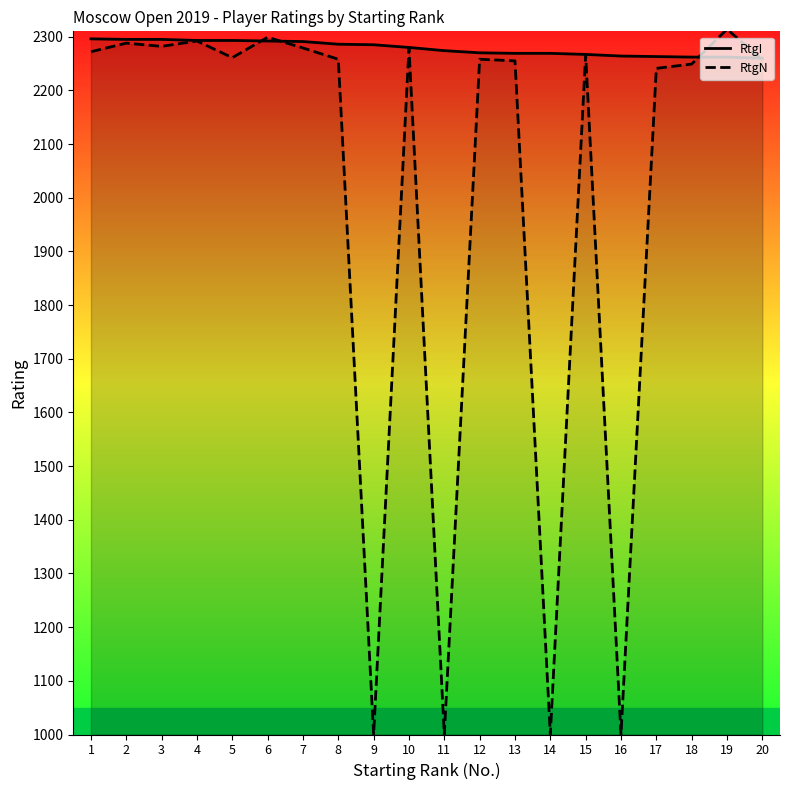

Rank the categories by RtgN value from lowest to highest.

9, 11, 14, 16, 17, 18, 13, 20, 8, 12, 5, 15, 1, 7, 10, 3, 2, 4, 6, 19